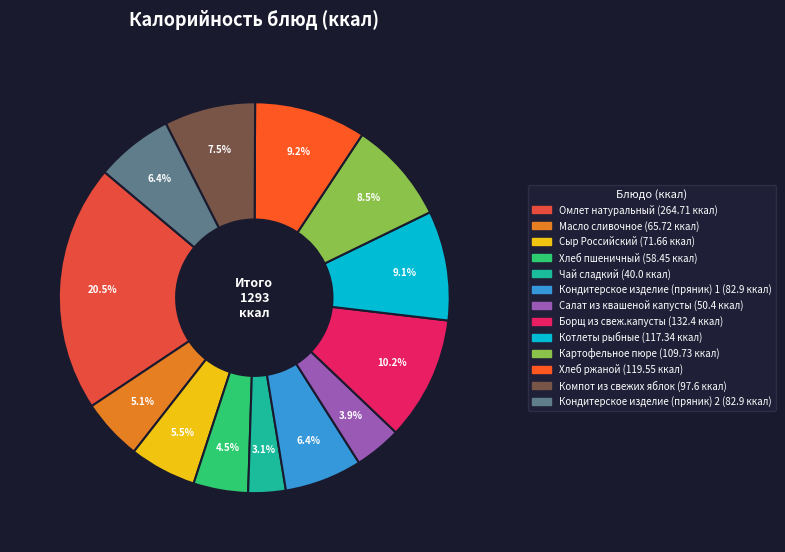

Which category has the smallest portion of the pie?

Чай сладкий